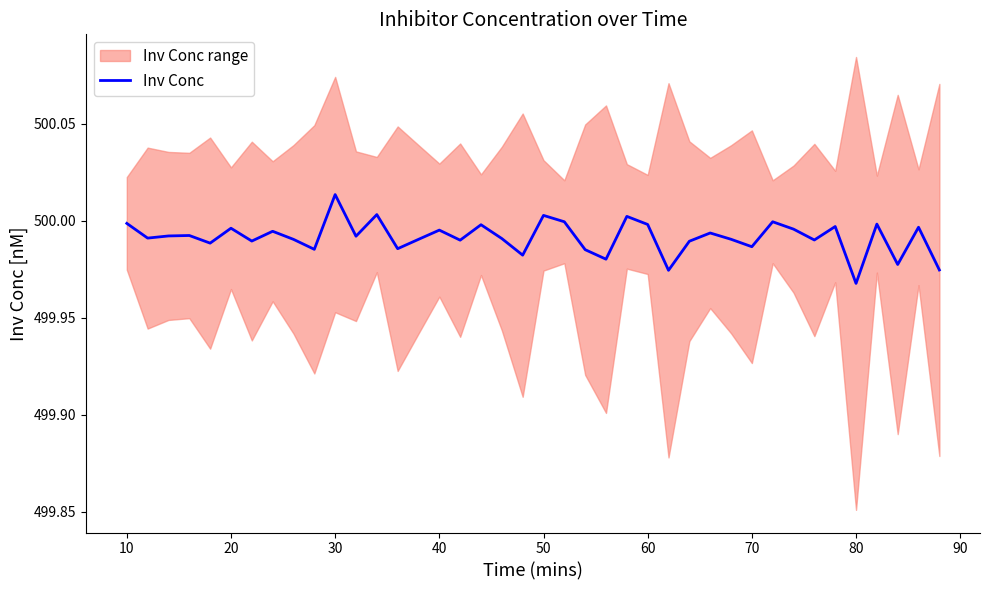

Reading left to right, extract all data points from this chart.

500.0	500.0	500.0	500.0	500.0	500.0	500.0	500.0	500.0	500.0	500.0	500.0	500.0	500.0	500.0	500.0	500.0	500.0	500.0	500.0	500.0	500.0	500.0	500.0	500.0	500.0	500.0	500.0	500.0	500.0	500.0	500.0	500.0	500.0	500.0	500.0	500.0	500.0	500.0	500.0